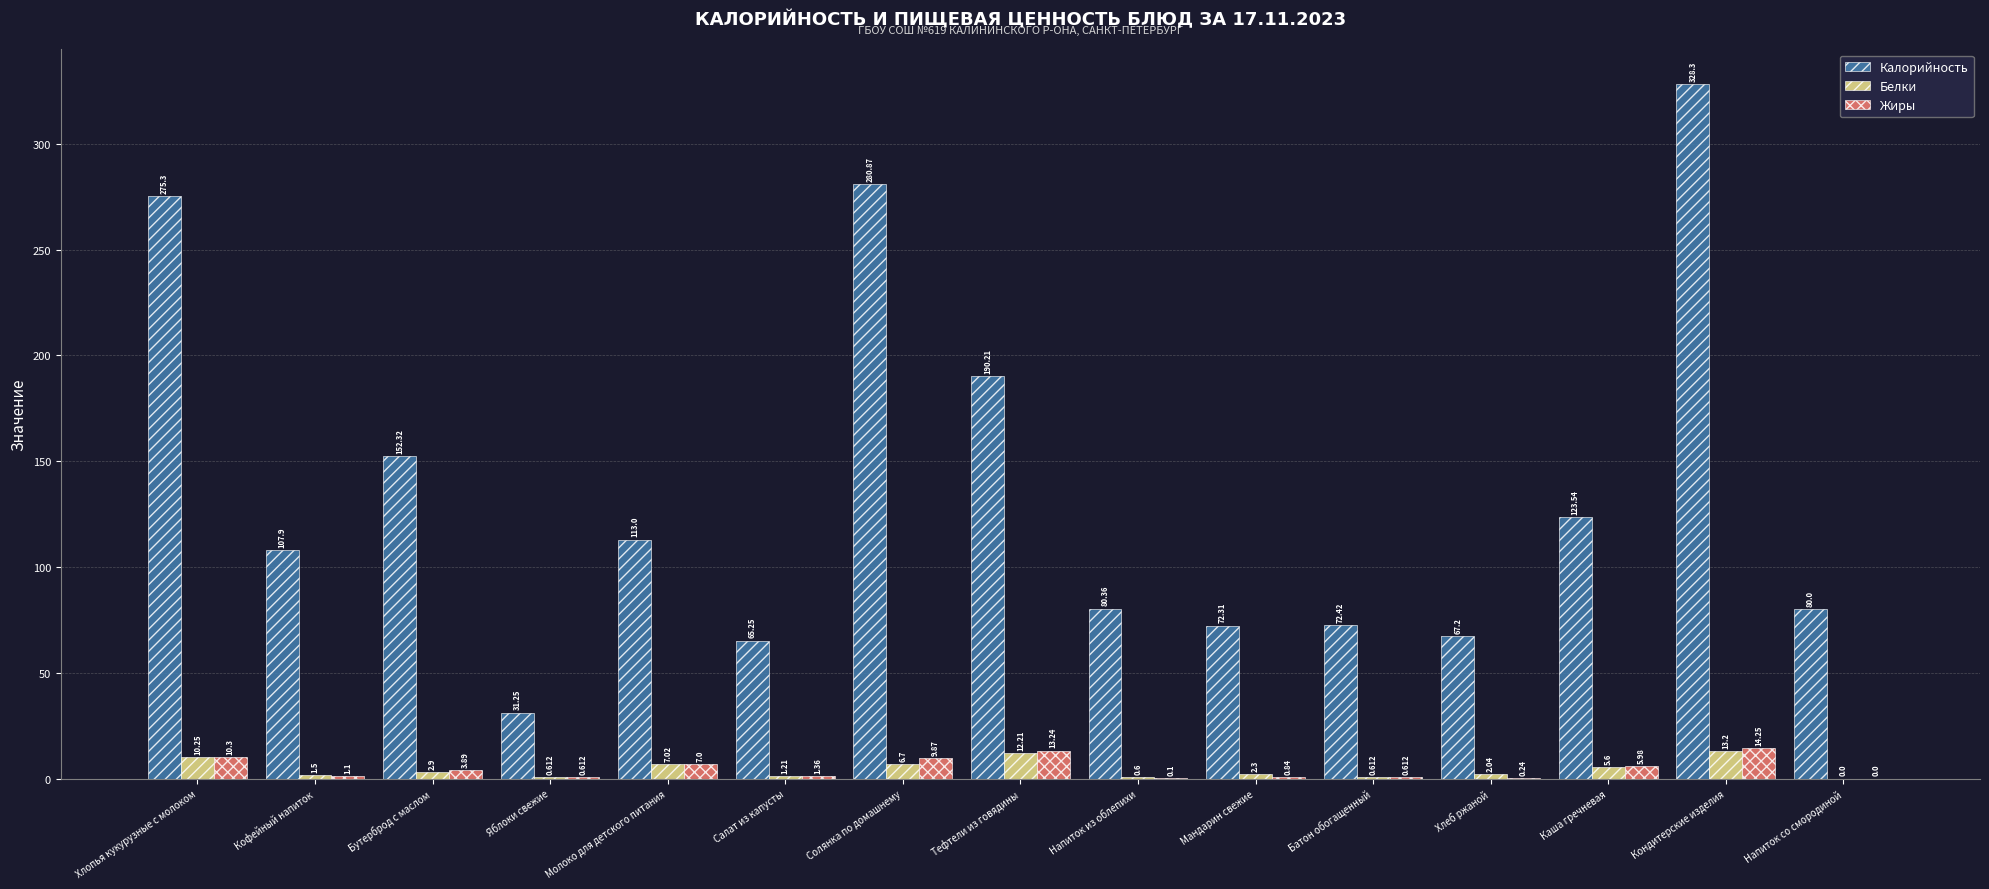

Which label corresponds to the largest value in the chart?

Кондитерские изделия